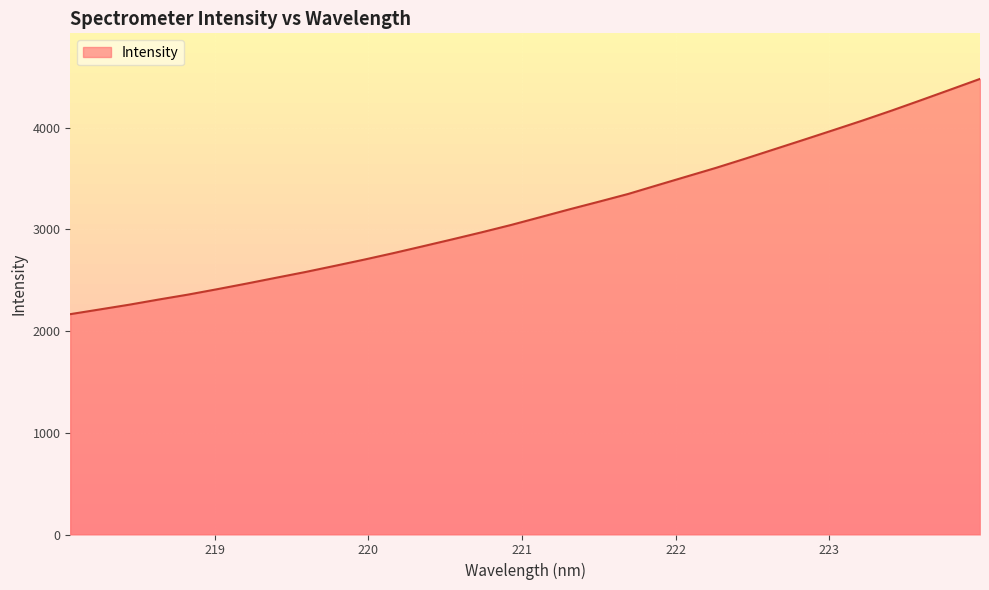

What is the minimum value shown in the chart?

2167.0